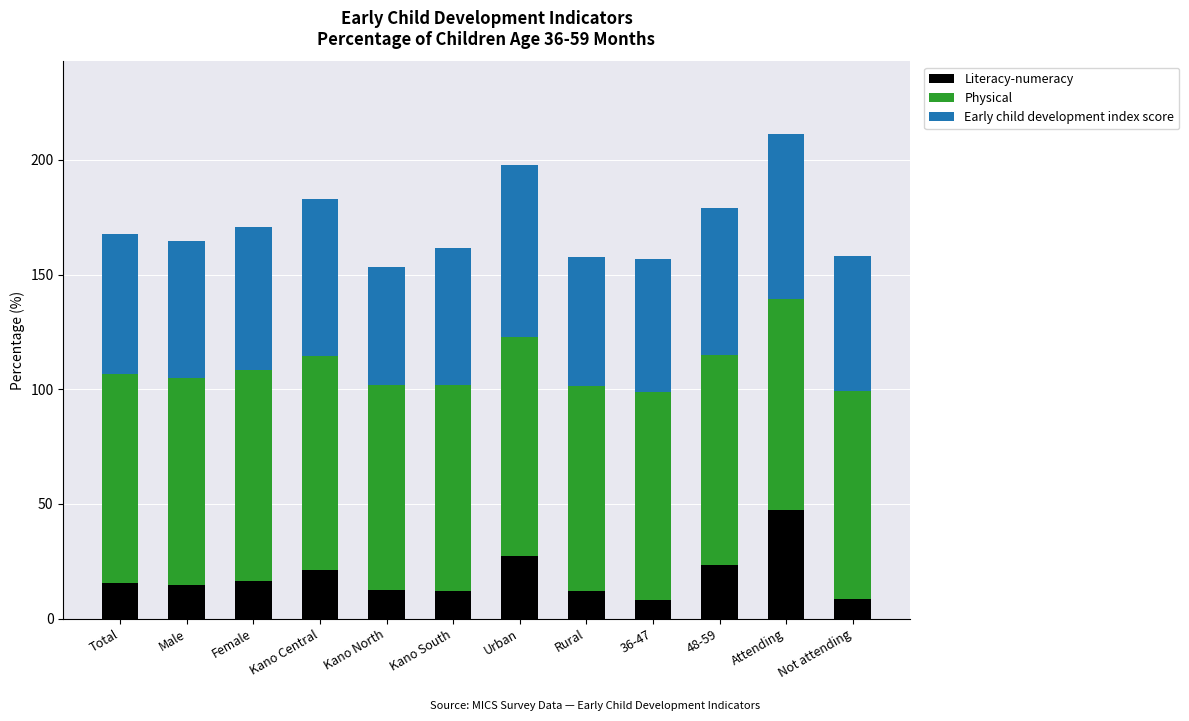

What are all the series names shown in the legend?

Literacy-numeracy, Physical, Early child development index score